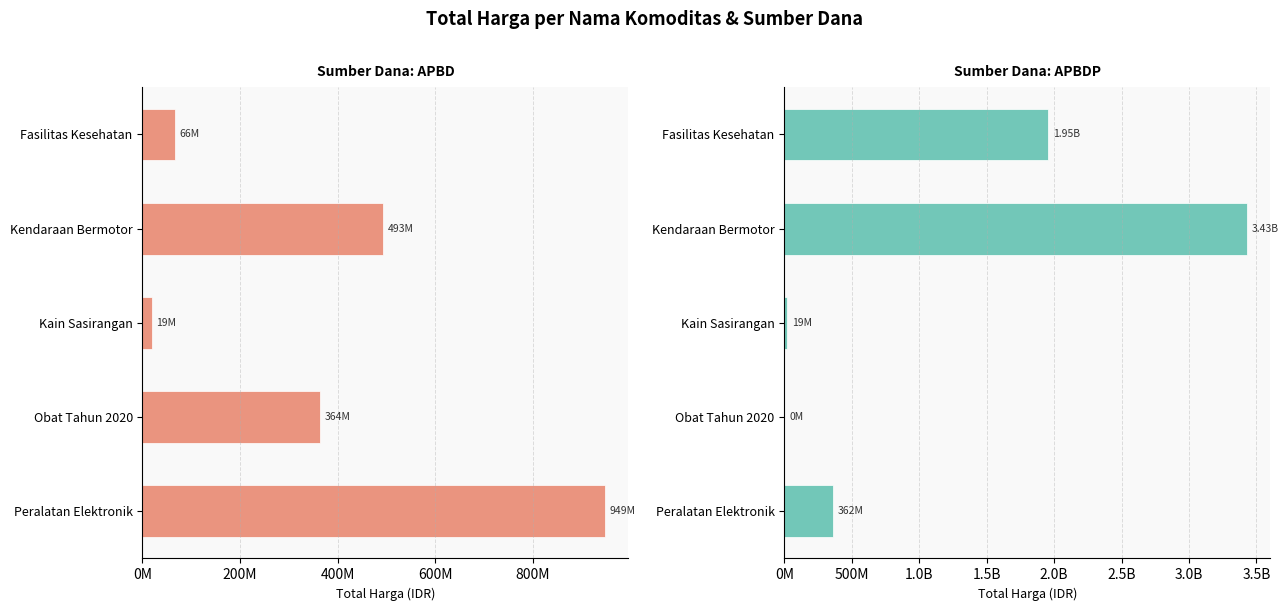

The APBDP series shows -1356900051 at Obat Tahun 2020. True or false?

False